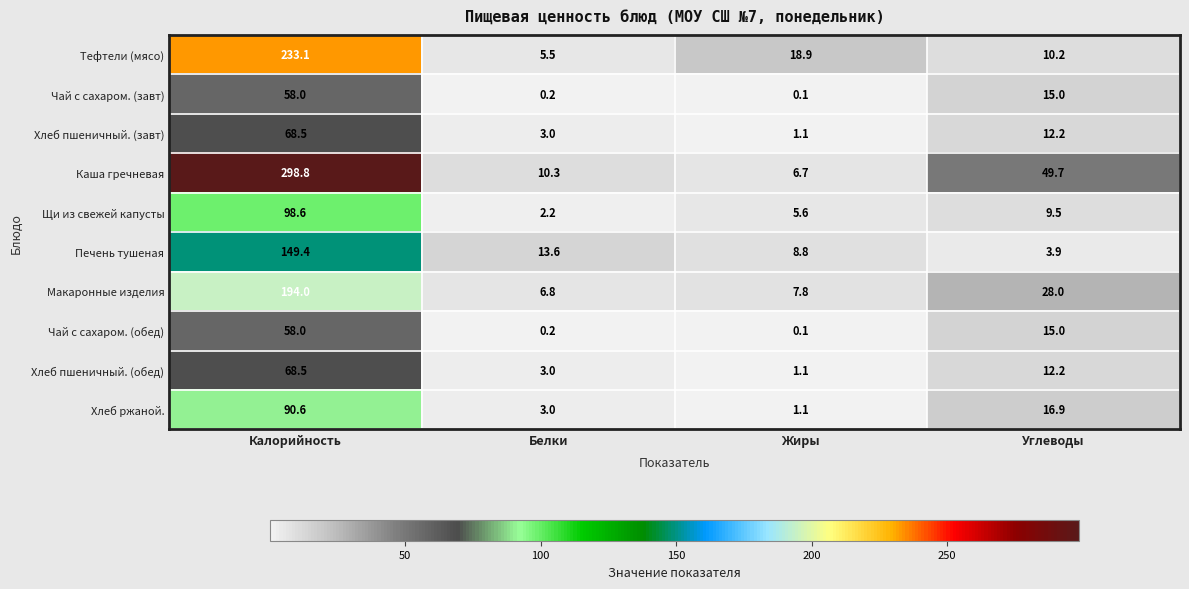

Rank the categories by Тефтели (мясо) value from highest to lowest.

Калорийность, Жиры, Углеводы, Белки